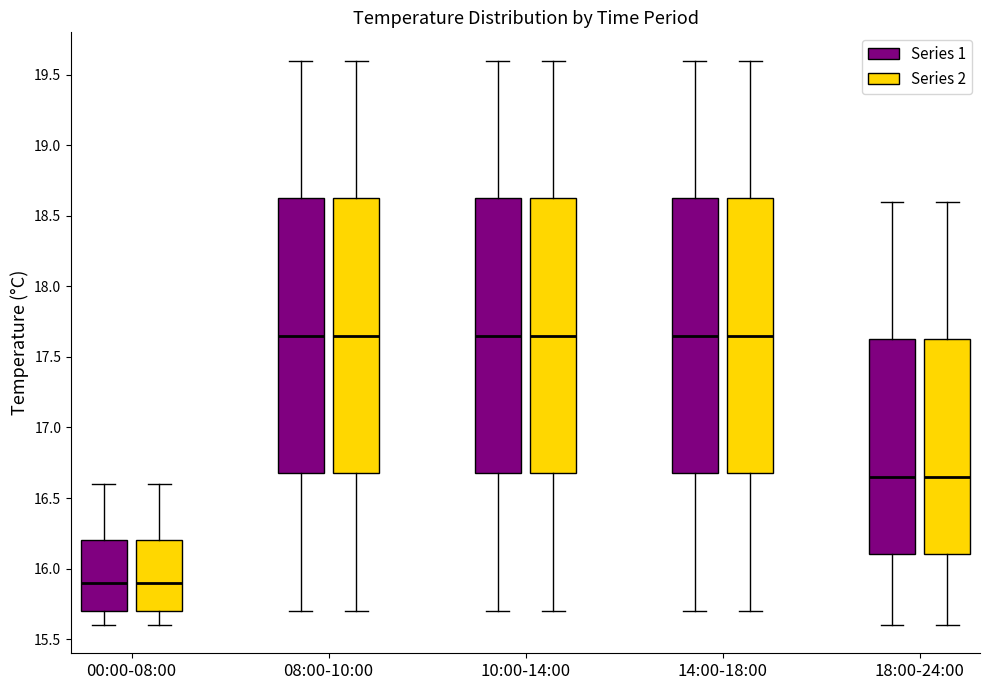

Where does the lower whisker of the box for 00:00-08:00 (Series 1) end on the y-axis? The values are not printed on the chart, so give them approximately, as read against the axis.

15.60